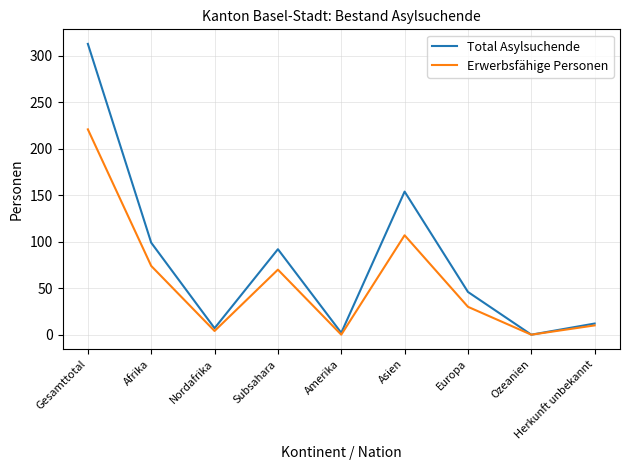

Which series has the largest total across all categories?

Total Asylsuchende